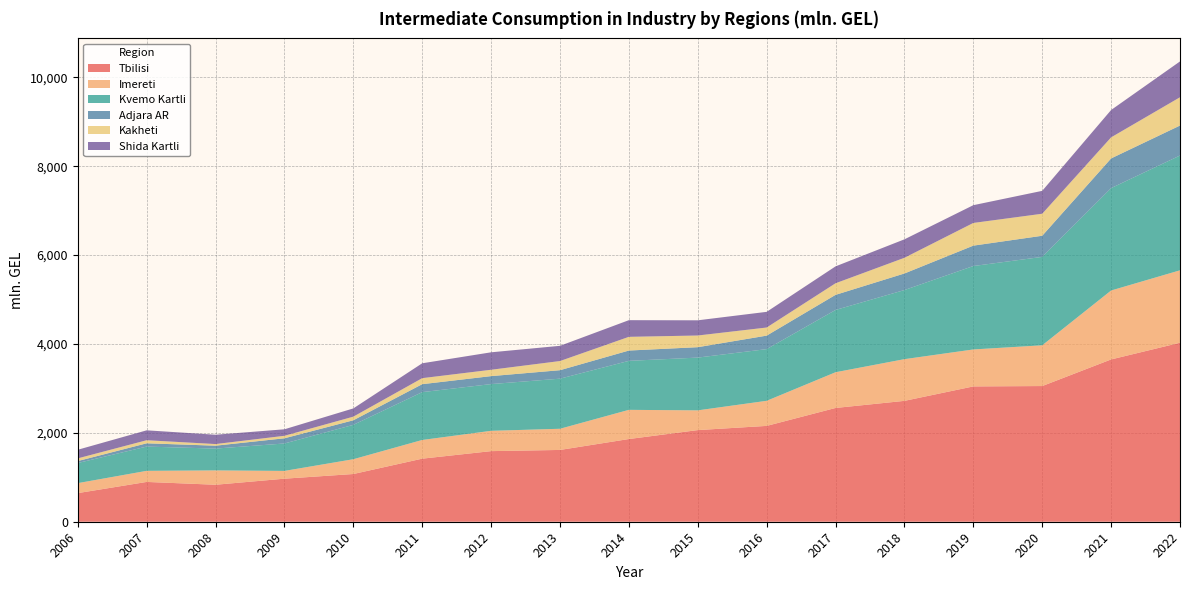

Reading left to right, list all the values displayed in this chart.

Tbilisi: 643.8	895.5	832.0	968.4	1073.6	1419.0	1588.5	1615.2	1860.6	2061.7	2156.1	2559.6	2719.5	3044.5	3052.7	3651.5	4027.0
Imereti: 224.6	249.6	322.9	175.1	332.9	420.7	457.1	476.6	656.7	444.1	564.5	803.9	938.4	831.7	916.9	1551.1	1629.8
Kvemo Kartli: 452.7	545.8	490.9	617.1	773.3	1076.2	1051.3	1127.1	1102.3	1187.1	1162.9	1401.2	1554.9	1876.8	1989.1	2303.5	2582.9
Adjara AR: 43.7	73.7	65.1	116.7	102.7	178.8	179.2	190.6	232.0	234.1	303.6	340.0	372.7	458.9	475.5	668.2	674.1
Kakheti: 60.8	69.2	36.7	56.1	81.5	135.6	143.1	206.1	308.3	262.8	182.5	260.6	353.0	510.6	495.4	473.7	636.4
Shida Kartli: 193.8	222.8	209.7	146.5	185.6	334.6	392.7	342.2	375.0	342.0	352.6	380.2	415.3	399.7	515.0	615.6	806.4